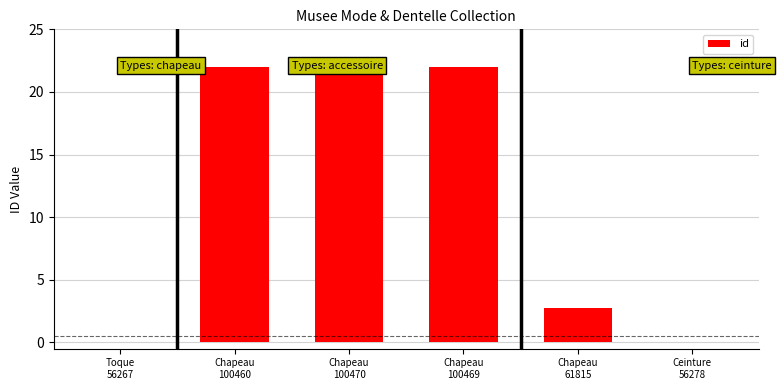

What is the sum of all values?

68.8